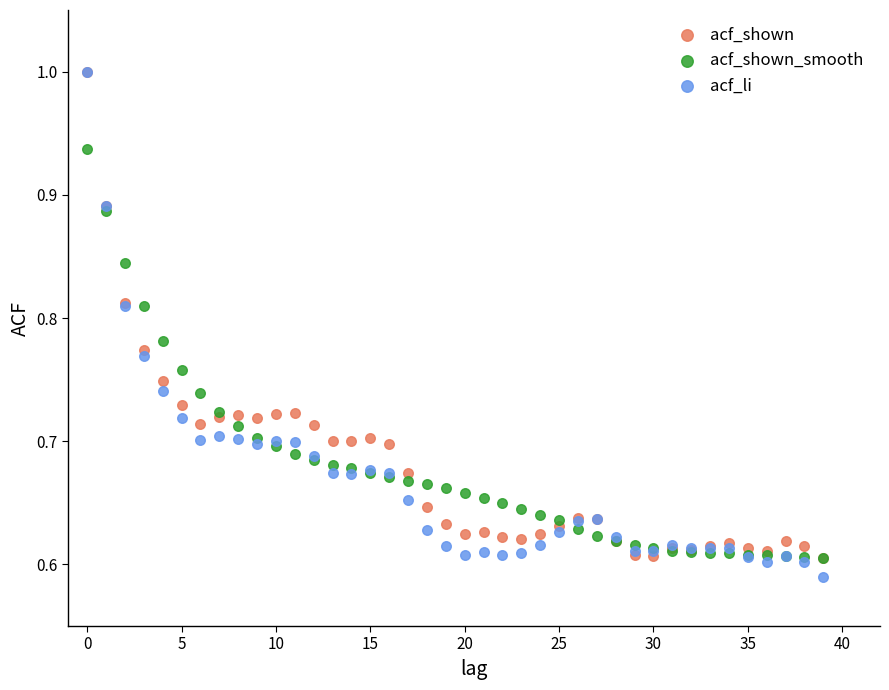

What are all the series names shown in the legend?

acf_shown, acf_shown_smooth, acf_li